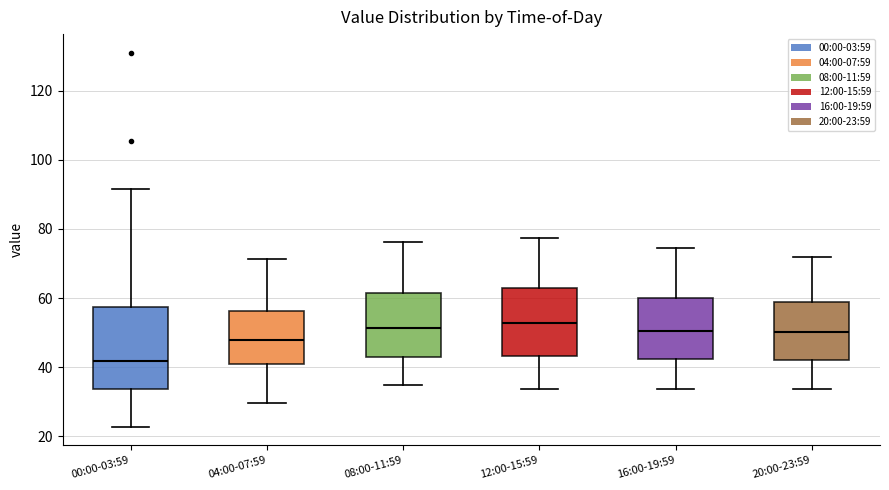

Reading left to right, transcribe this box plot: for each box, give where its median line is, the range the box spans, and where its two whiskers end, as read against the y-axis. The values are not printed on the chart, so give them approximately, as read against the axis.

00:00-03:59: median 42, box 34 to 58, whiskers 22 to 92
04:00-07:59: median 48, box 40 to 56, whiskers 30 to 72
08:00-11:59: median 52, box 44 to 62, whiskers 34 to 76
12:00-15:59: median 52, box 44 to 64, whiskers 34 to 78
16:00-19:59: median 50, box 42 to 60, whiskers 34 to 74
20:00-23:59: median 50, box 42 to 58, whiskers 34 to 72